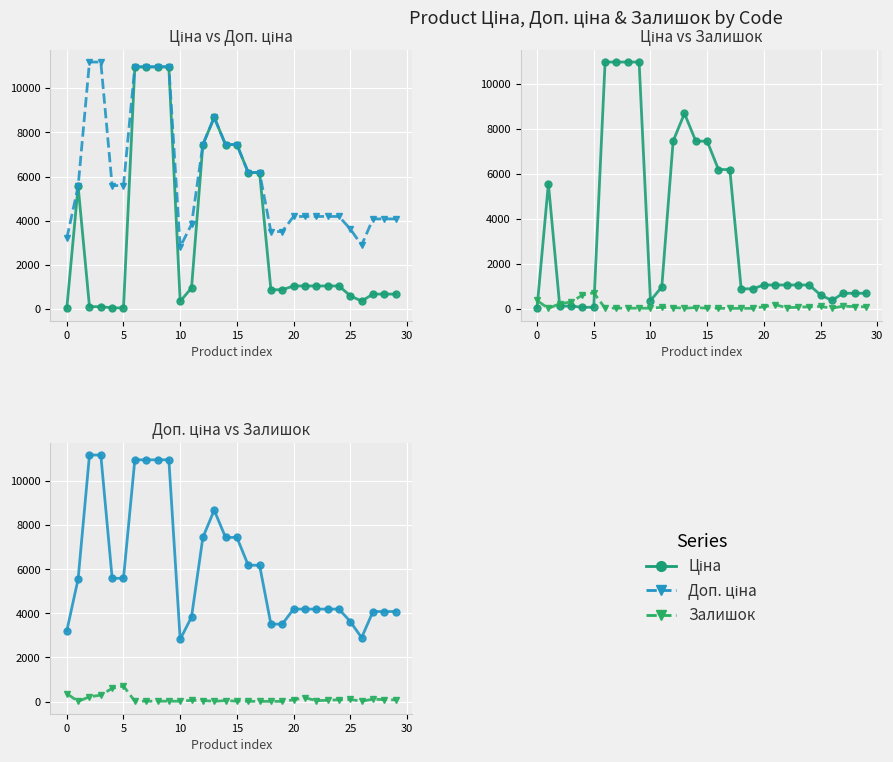

Rank the series at 0 from highest to lowest value.

Доп. ціна, Залишок, Ціна